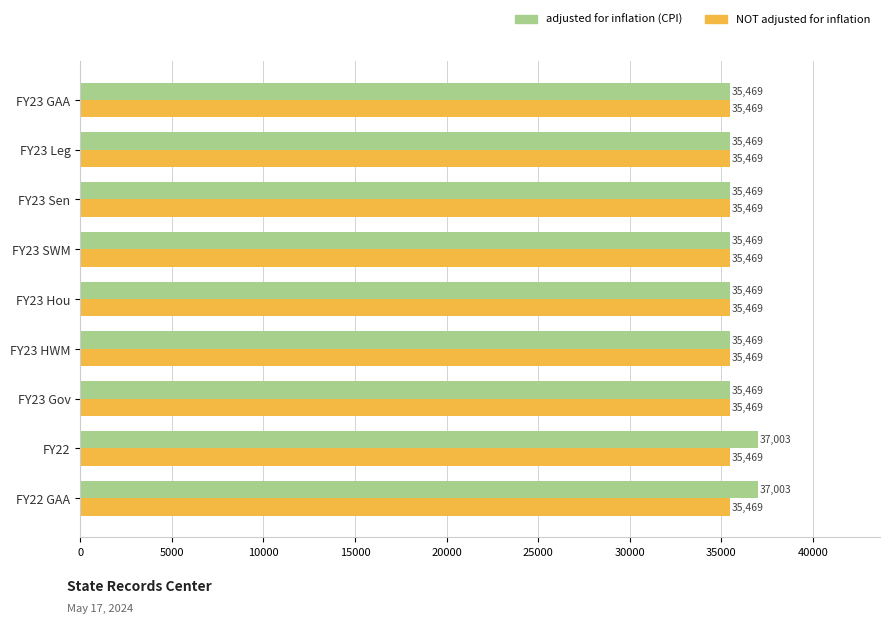

Which series has the widest spread of values?

adjusted for inflation (CPI)